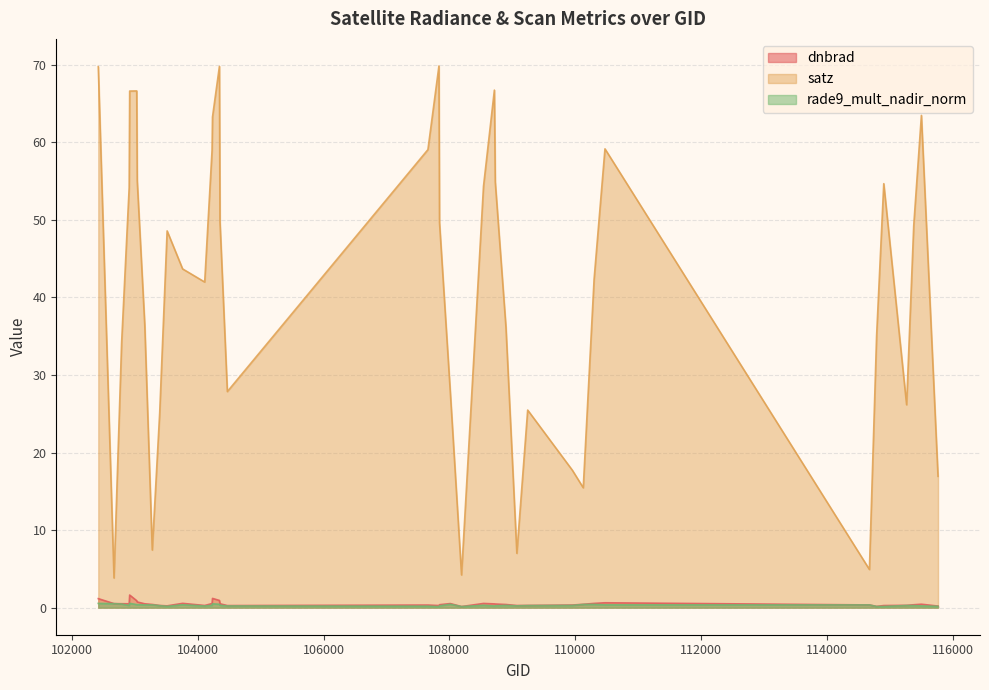

After their last crossing, which series has the higher values: rade9_mult_nadir_norm or dnbrad?

dnbrad